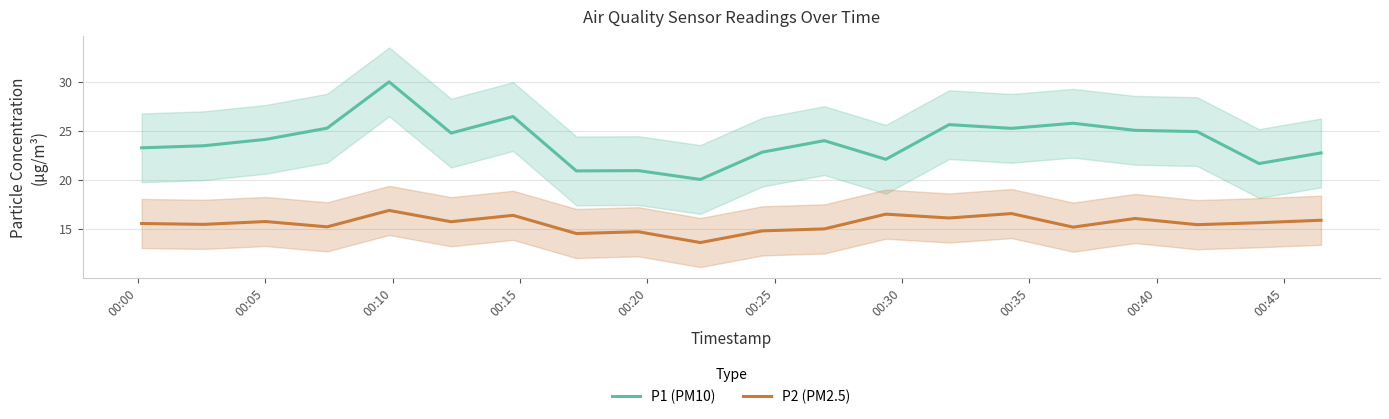

True or false: P2 (PM2.5) and P1 (PM10) cross at least once.

False